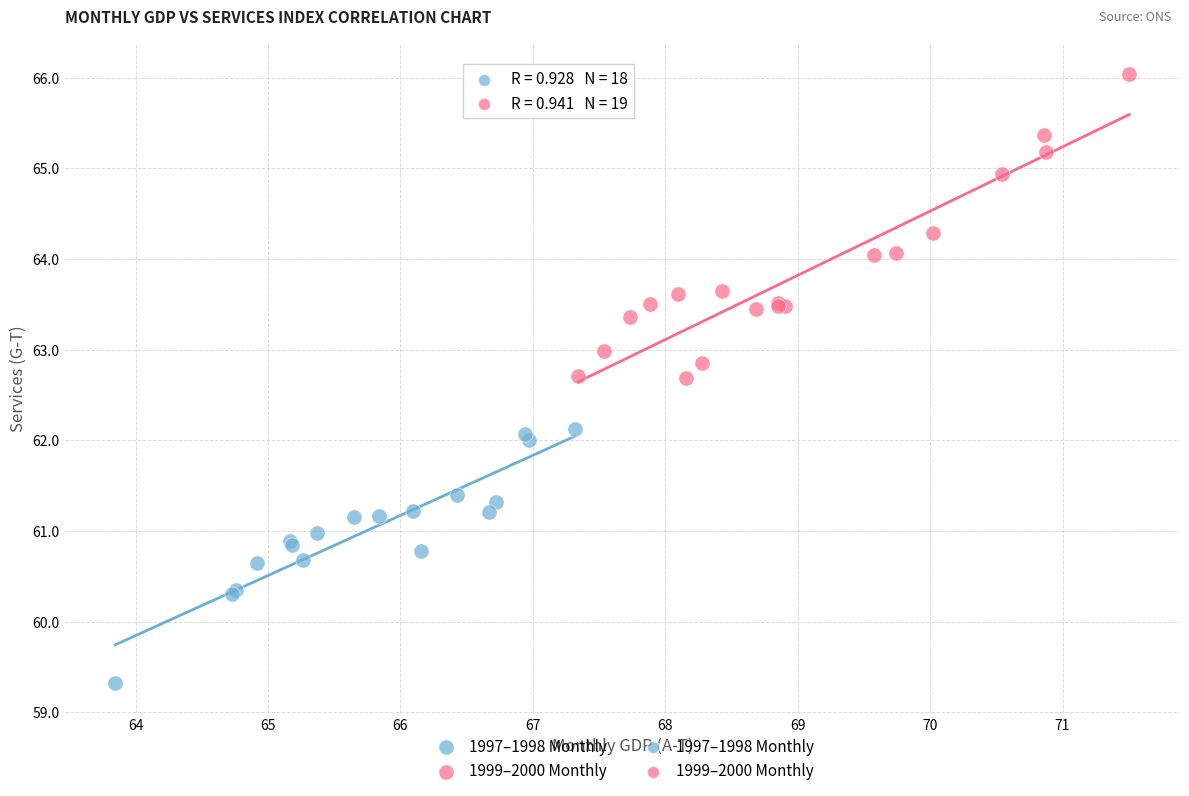

Which series contains the highest Y value?

1999–2000 Monthly